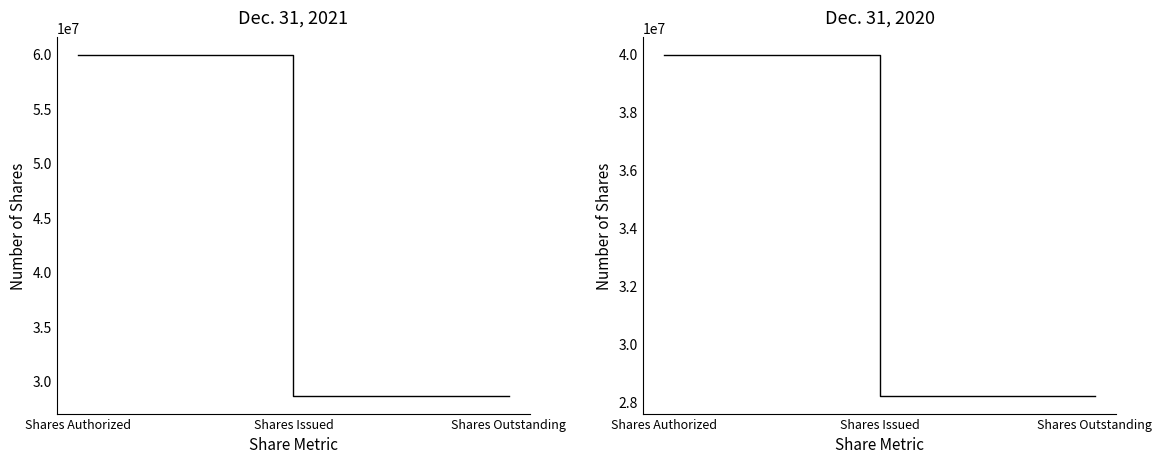

At which label does Dec. 31, 2021 reach its peak?

Shares Authorized